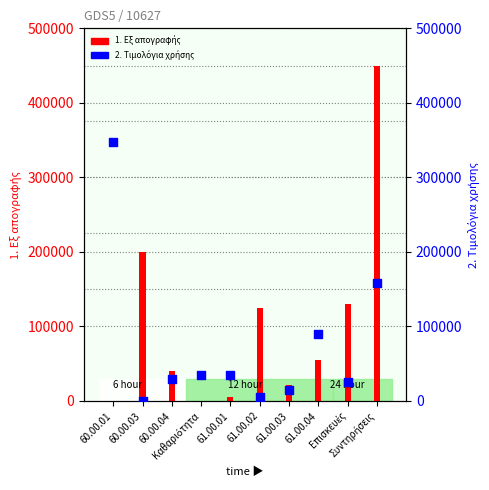

What are all the series names shown in the legend?

1. Εξ απογραφής, 2. Τιμολόγια χρήσης